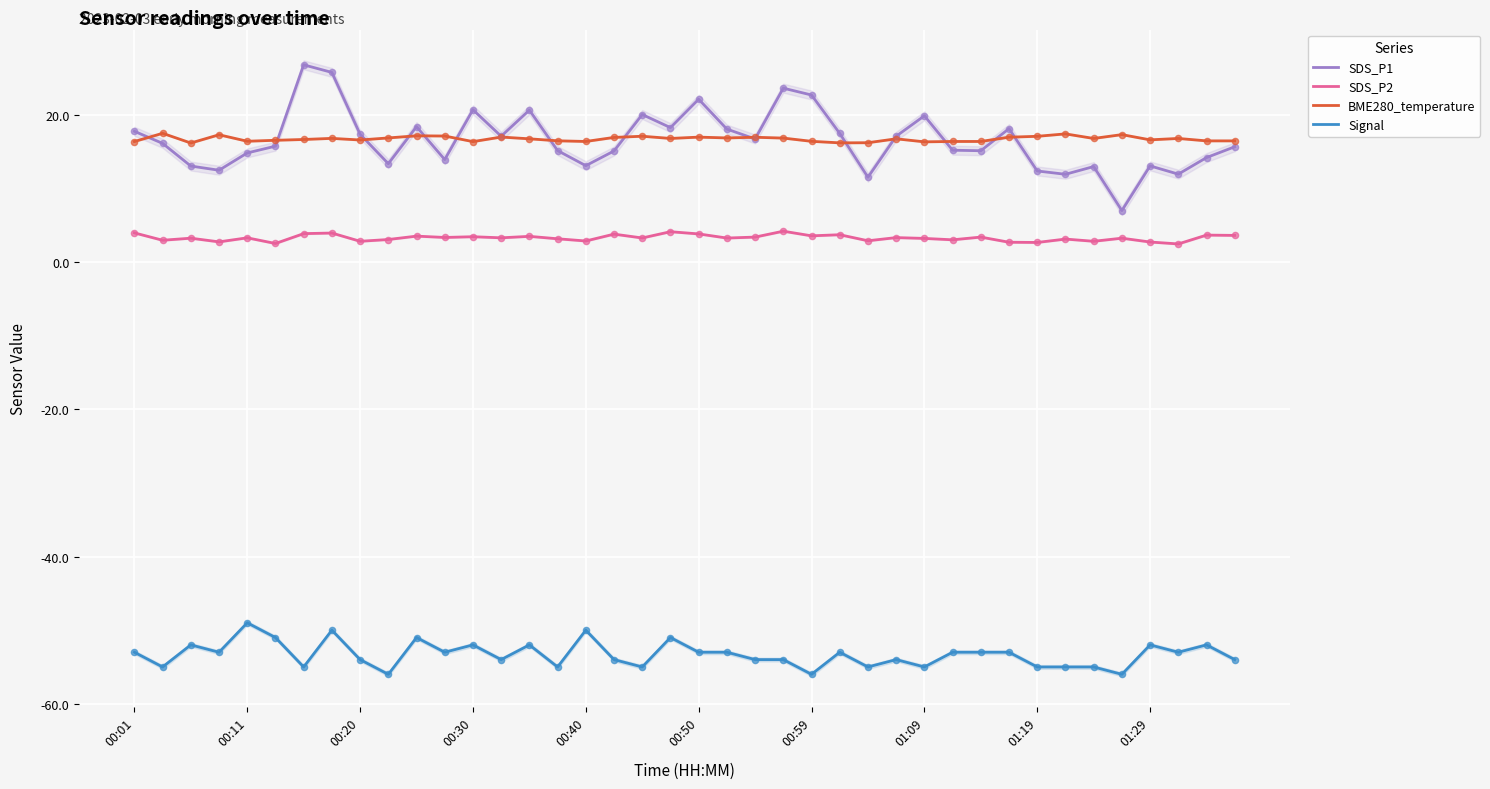

Which series contains the highest Y value?

SDS_P1